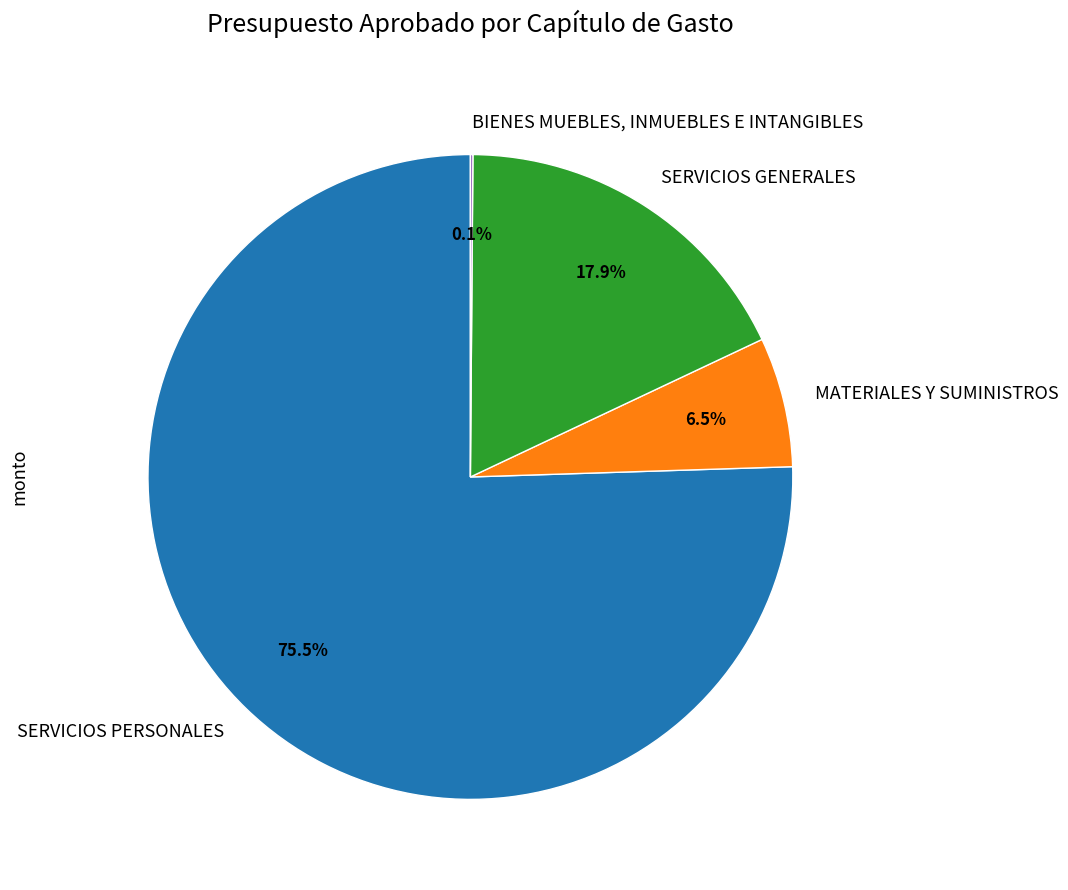

What percentage is NOT represented by SERVICIOS GENERALES?

82.1%